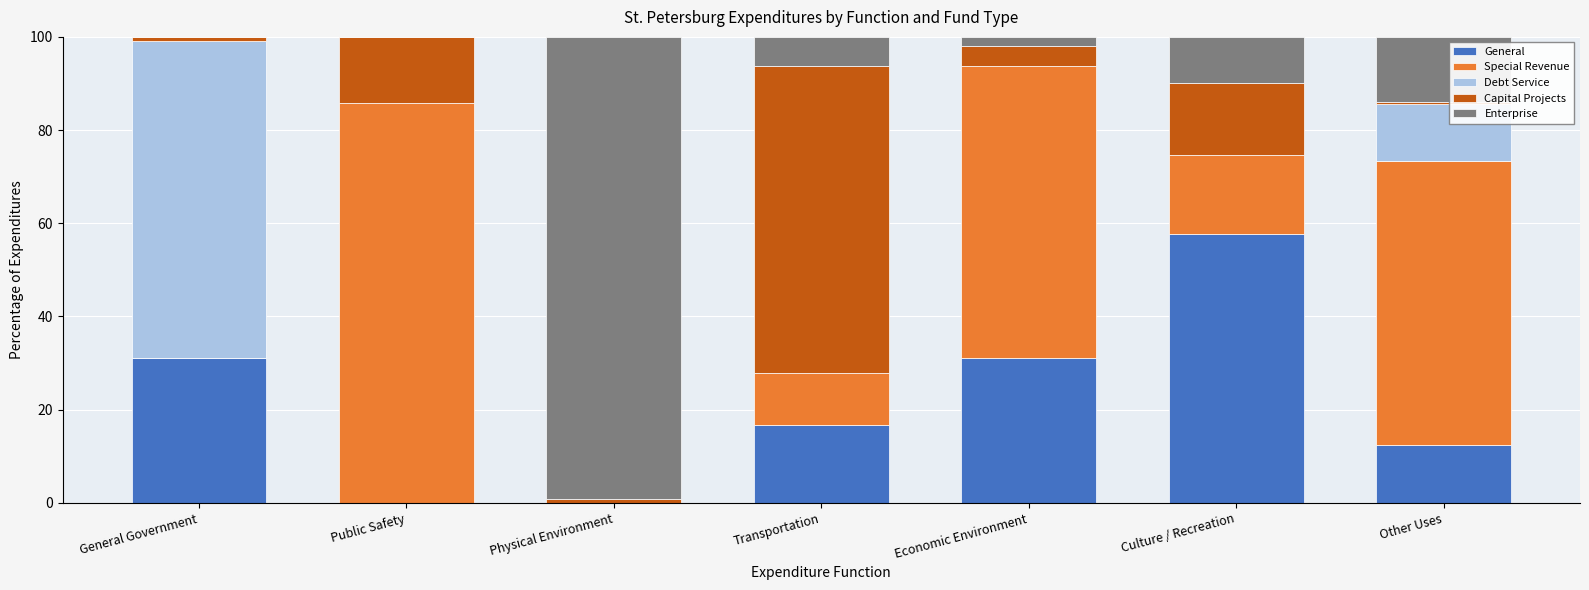

What is the total value across all series at Public Safety?

100.0